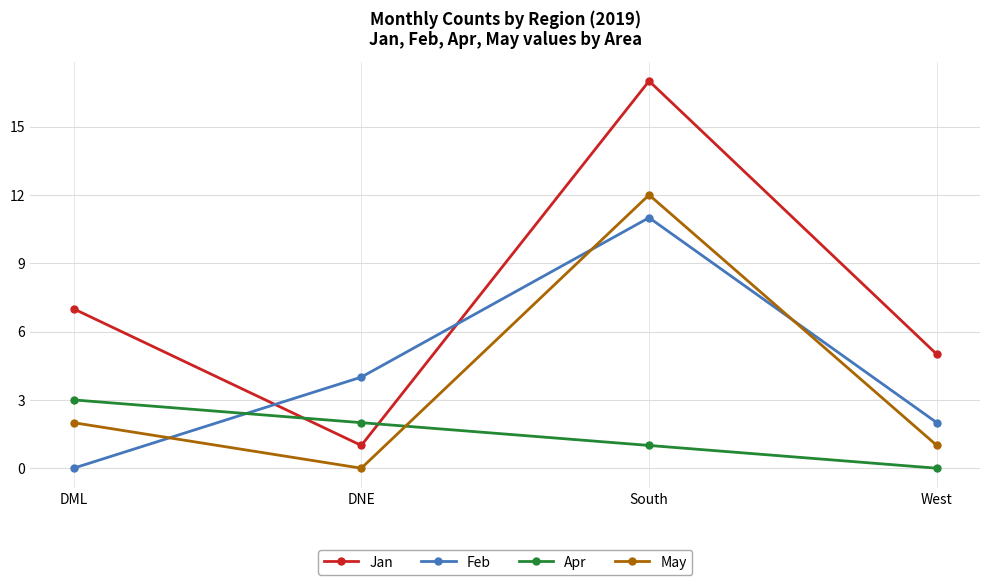

True or false: Jan and May cross at least once.

False